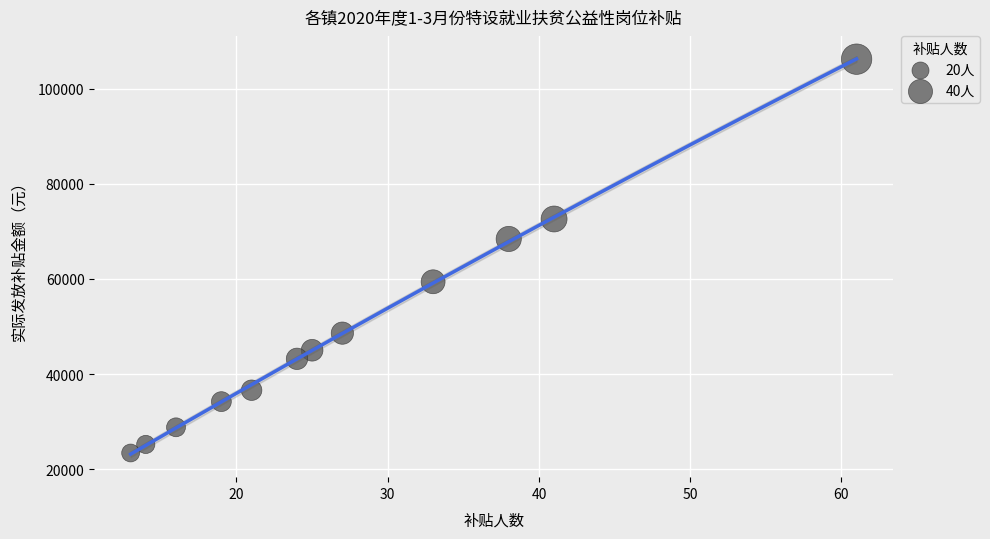

What Y value in the scatter plot is closest to 64800?

68400